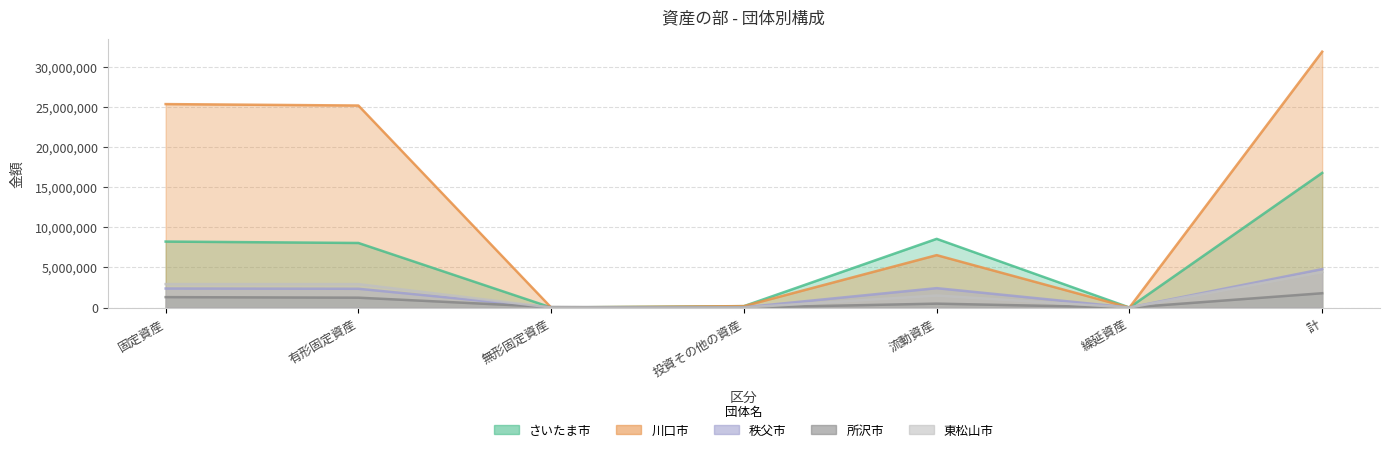

At which label does 東松山市 reach its peak?

計